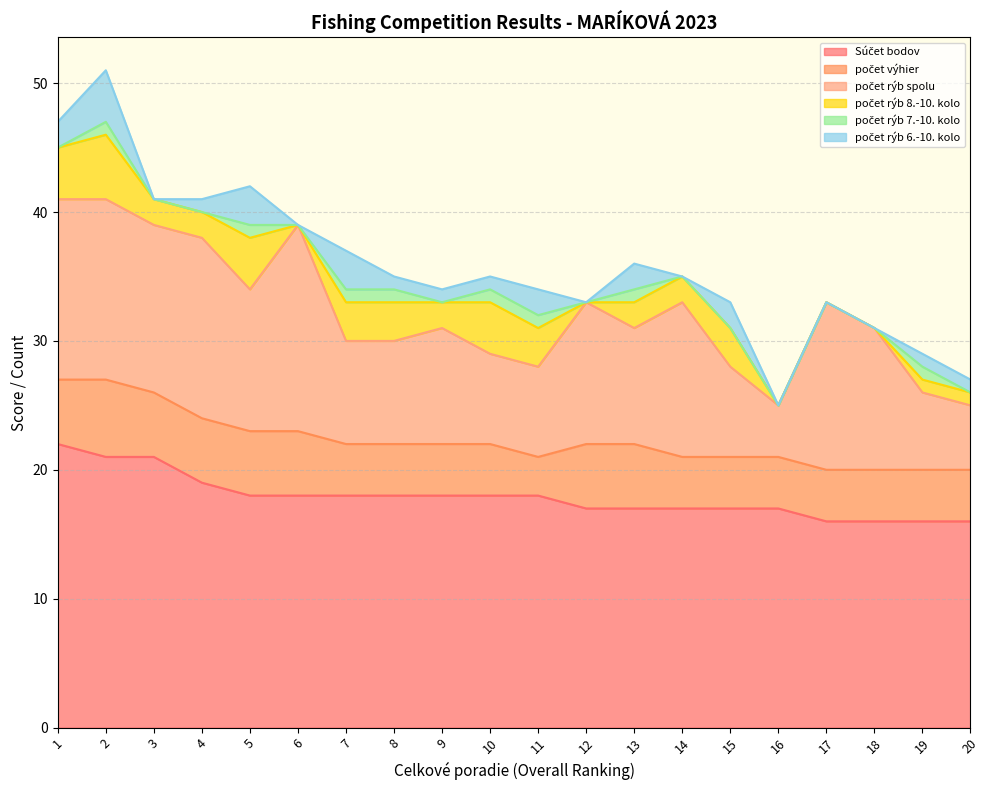

True or false: počet výhier has more than 0 points higher than both neighbors.

True